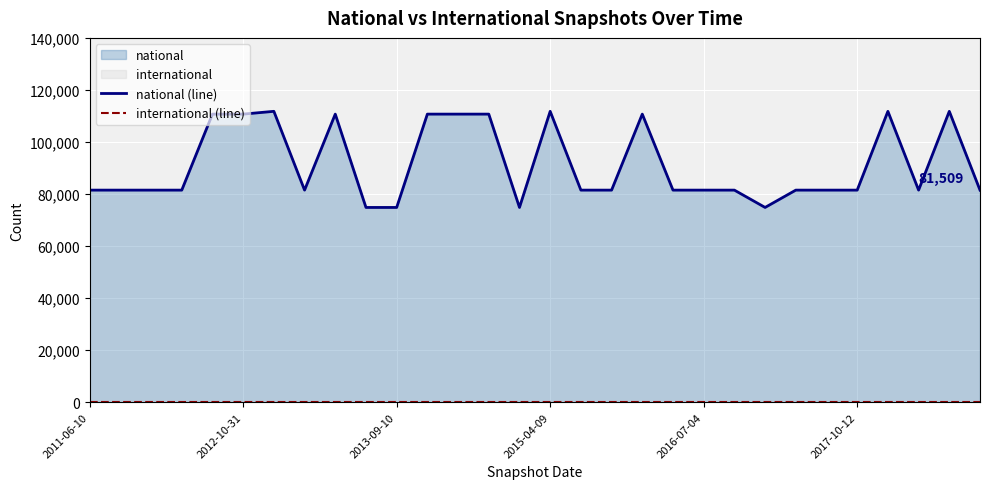

What is the greatest value displayed?

111783